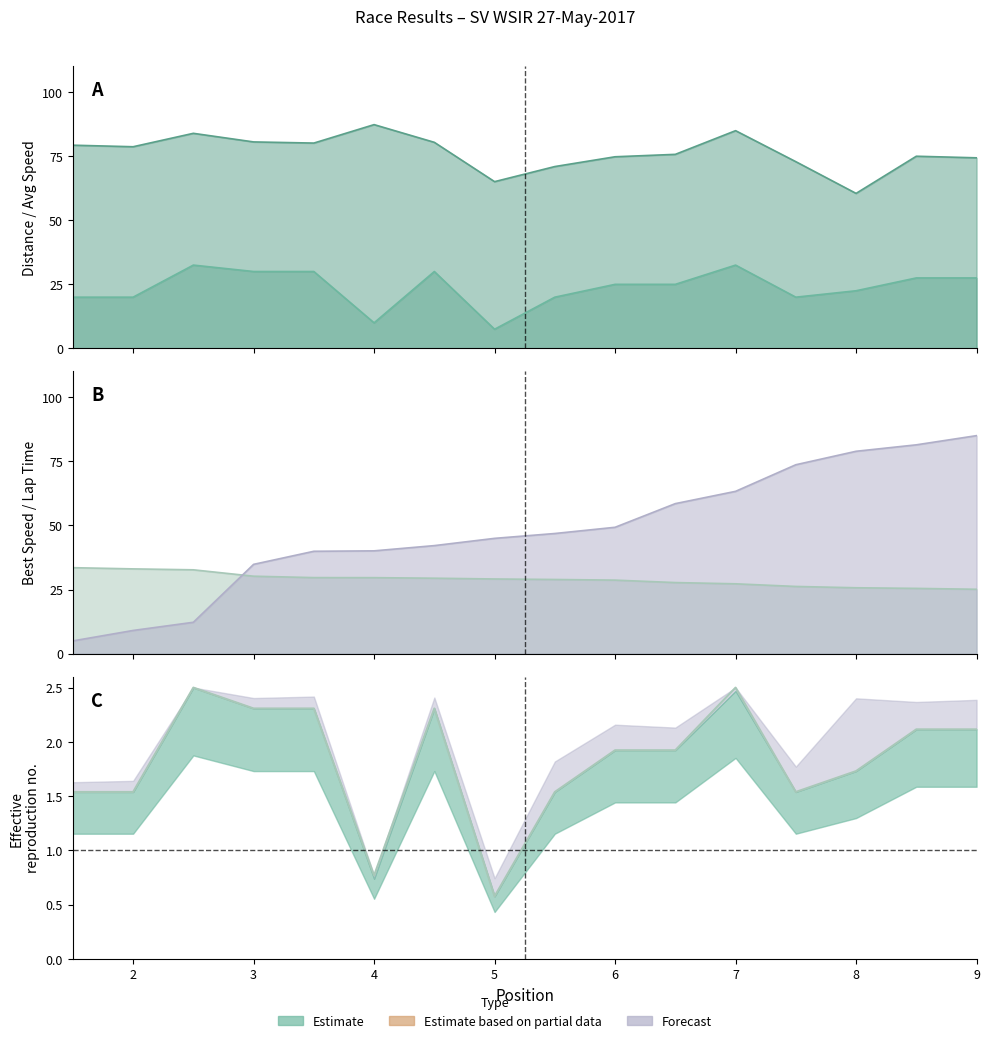

At how many categories does at least one series exceed 35?

16